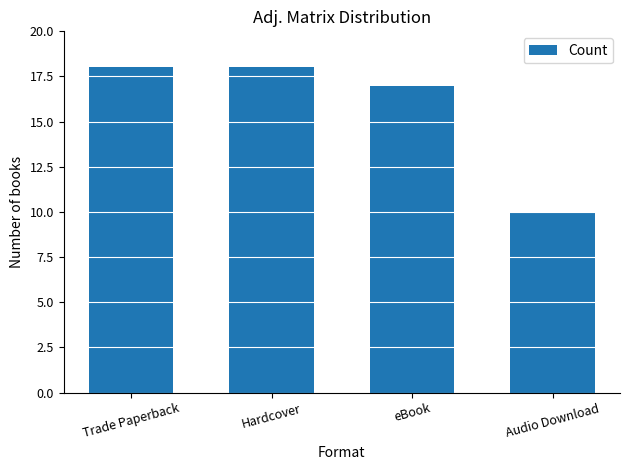

The chart shows a value of 18 at Trade Paperback. True or false?

True